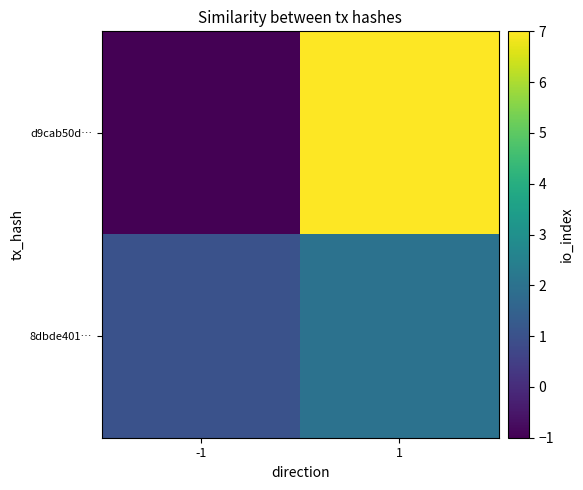

How many categories are shown in the chart?

2